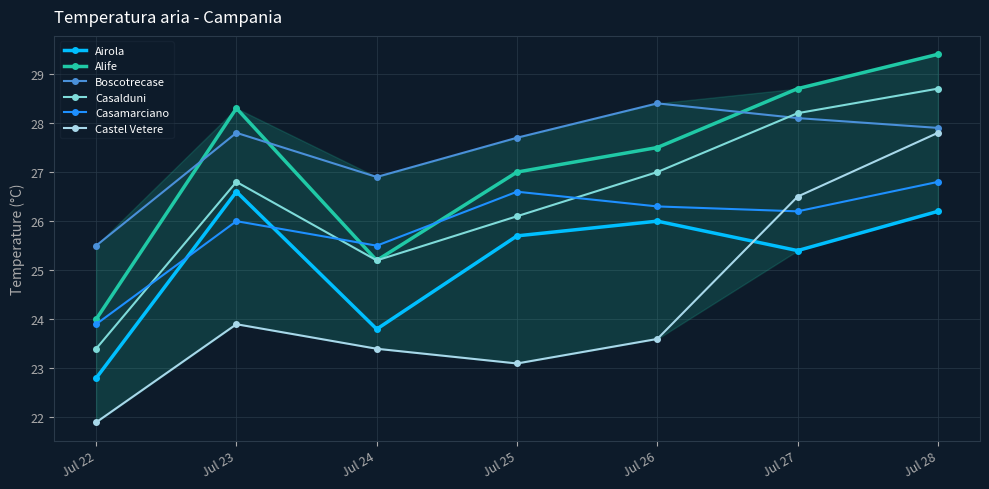

What are all the series names shown in the legend?

Airola, Alife, Boscotrecase, Casalduni, Casamarciano, Castel Vetere